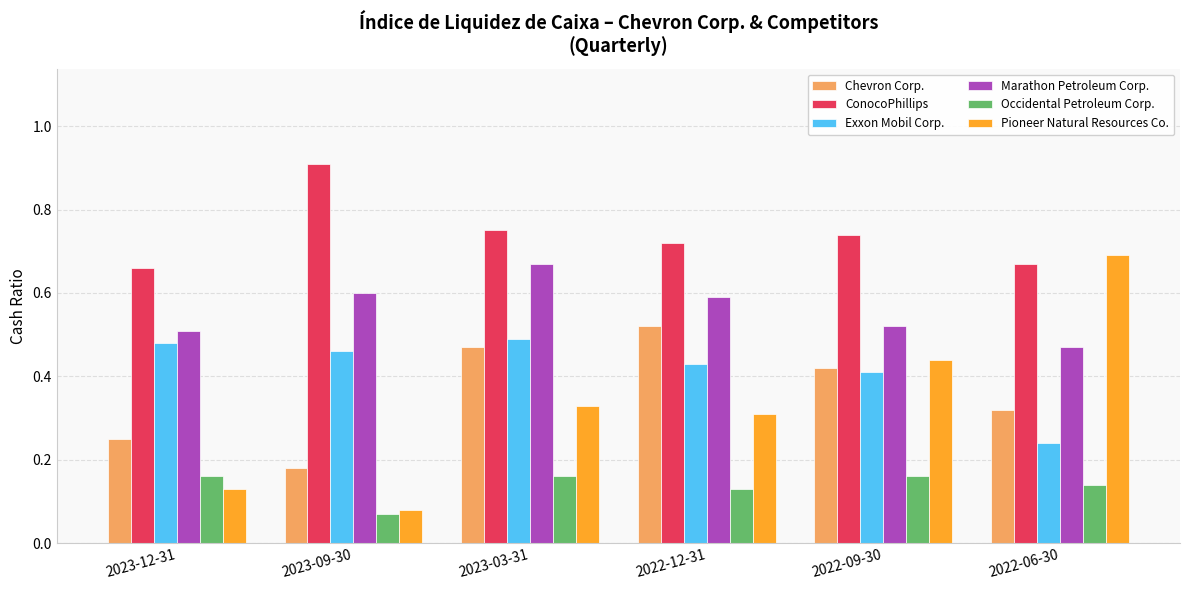

Does the chart contain any negative values?

No